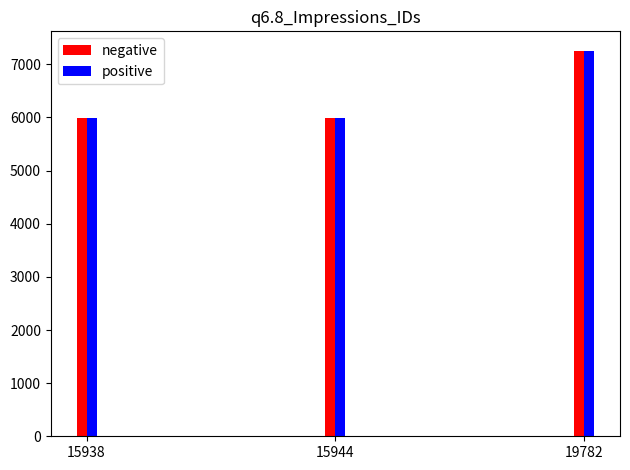

The positive series shows 7258 at 19782. True or false?

True